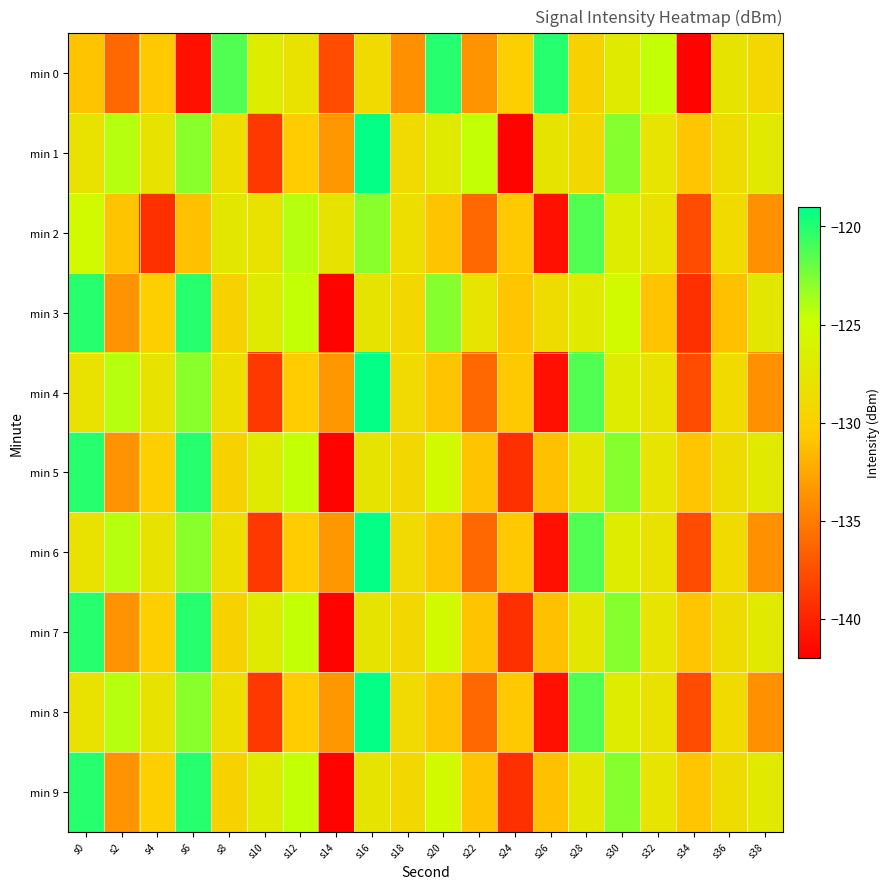

Reading right to left, list all the values displayed in this chart.

min 0: s38=-129.1	s36=-127.8	s34=-141.7	s32=-124.6	s30=-127.1	s28=-129.7	s26=-120.2	s24=-130.2	s22=-133.6	s20=-120.1	s18=-133.8	s16=-128.8	s14=-137.7	s12=-128.0	s10=-126.9	s8=-121.3	s6=-141.1	s4=-130.6	s2=-136.1	s0=-130.9
min 1: s38=-127.2	s36=-128.7	s34=-130.9	s32=-127.8	s30=-122.8	s28=-129.1	s26=-127.8	s24=-141.7	s22=-124.6	s20=-127.1	s18=-128.8	s16=-119.1	s14=-133.5	s12=-130.4	s10=-138.9	s8=-128.5	s6=-122.9	s4=-128.0	s2=-124.2	s0=-128.0
min 2: s38=-133.8	s36=-128.8	s34=-137.7	s32=-128.0	s30=-126.9	s28=-121.3	s26=-141.1	s24=-130.6	s22=-136.1	s20=-130.9	s18=-128.5	s16=-122.9	s14=-128.0	s12=-124.2	s10=-128.0	s8=-127.4	s6=-131.2	s4=-139.3	s2=-130.9	s0=-125.3
min 3: s38=-127.4	s36=-131.2	s34=-139.3	s32=-130.9	s30=-125.3	s28=-127.2	s26=-128.7	s24=-130.9	s22=-127.8	s20=-122.8	s18=-129.1	s16=-127.8	s14=-141.7	s12=-124.6	s10=-127.1	s8=-129.7	s6=-120.2	s4=-130.2	s2=-133.6	s0=-120.1
min 4: s38=-133.8	s36=-128.8	s34=-137.7	s32=-128.0	s30=-126.9	s28=-121.3	s26=-141.1	s24=-130.6	s22=-136.1	s20=-130.9	s18=-128.8	s16=-119.1	s14=-133.5	s12=-130.4	s10=-138.9	s8=-128.5	s6=-122.9	s4=-128.0	s2=-124.2	s0=-128.0
min 5: s38=-127.2	s36=-128.7	s34=-130.9	s32=-127.8	s30=-122.8	s28=-127.4	s26=-131.2	s24=-139.3	s22=-130.9	s20=-125.3	s18=-129.1	s16=-127.8	s14=-141.7	s12=-124.6	s10=-127.1	s8=-129.7	s6=-120.2	s4=-130.2	s2=-133.6	s0=-120.1
min 6: s38=-133.8	s36=-128.8	s34=-137.7	s32=-128.0	s30=-126.9	s28=-121.3	s26=-141.1	s24=-130.6	s22=-136.1	s20=-130.9	s18=-128.8	s16=-119.1	s14=-133.5	s12=-130.4	s10=-138.9	s8=-128.5	s6=-122.9	s4=-128.0	s2=-124.2	s0=-128.0
min 7: s38=-127.2	s36=-128.7	s34=-130.9	s32=-127.8	s30=-122.8	s28=-127.4	s26=-131.2	s24=-139.3	s22=-130.9	s20=-125.3	s18=-129.1	s16=-127.8	s14=-141.7	s12=-124.6	s10=-127.1	s8=-129.7	s6=-120.2	s4=-130.2	s2=-133.6	s0=-120.1
min 8: s38=-133.8	s36=-128.8	s34=-137.7	s32=-128.0	s30=-126.9	s28=-121.3	s26=-141.1	s24=-130.6	s22=-136.1	s20=-130.9	s18=-128.8	s16=-119.1	s14=-133.5	s12=-130.4	s10=-138.9	s8=-128.5	s6=-122.9	s4=-128.0	s2=-124.2	s0=-128.0
min 9: s38=-127.2	s36=-128.7	s34=-130.9	s32=-127.8	s30=-122.8	s28=-127.4	s26=-131.2	s24=-139.3	s22=-130.9	s20=-125.3	s18=-129.1	s16=-127.8	s14=-141.7	s12=-124.6	s10=-127.1	s8=-129.7	s6=-120.2	s4=-130.2	s2=-133.6	s0=-120.1